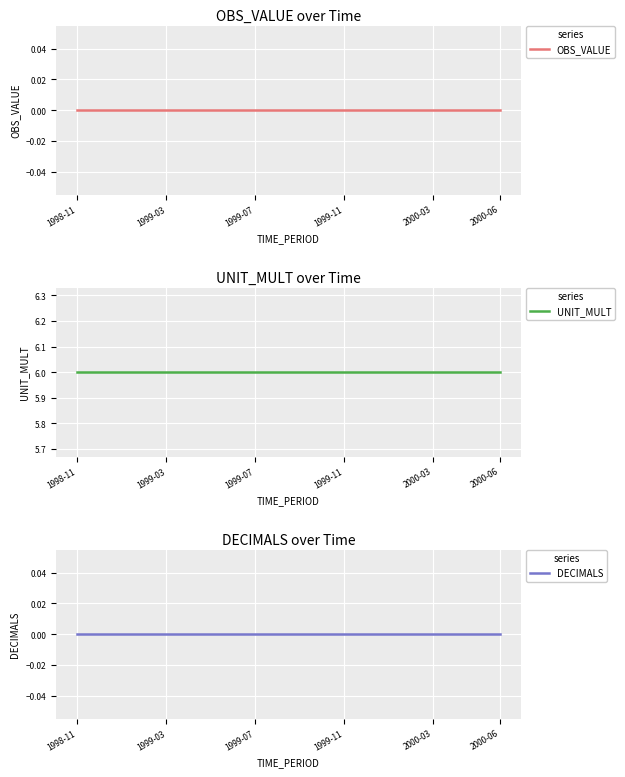

Reading left to right, what are all the values shown in this chart?

OBS_VALUE: 0	0	0	0	0	0	0	0	0	0	0	0	0	0	0	0	0	0	0	0
UNIT_MULT: 6	6	6	6	6	6	6	6	6	6	6	6	6	6	6	6	6	6	6	6
DECIMALS: 0	0	0	0	0	0	0	0	0	0	0	0	0	0	0	0	0	0	0	0